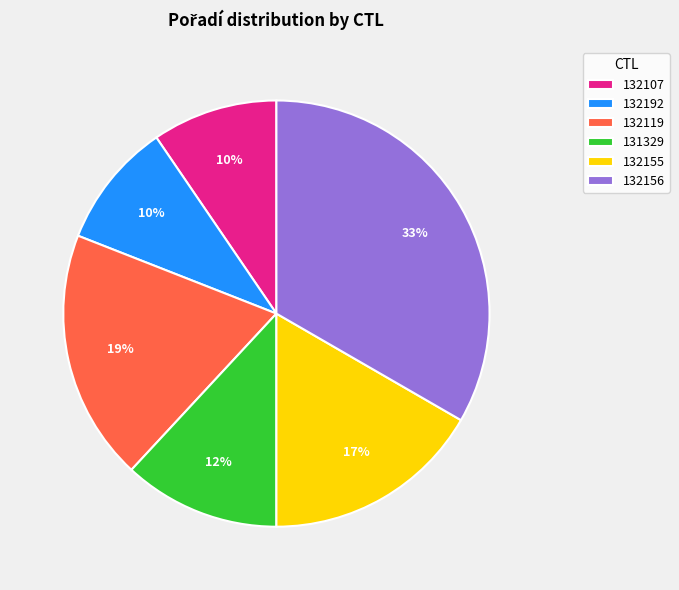

How many segments does this pie chart have?

6